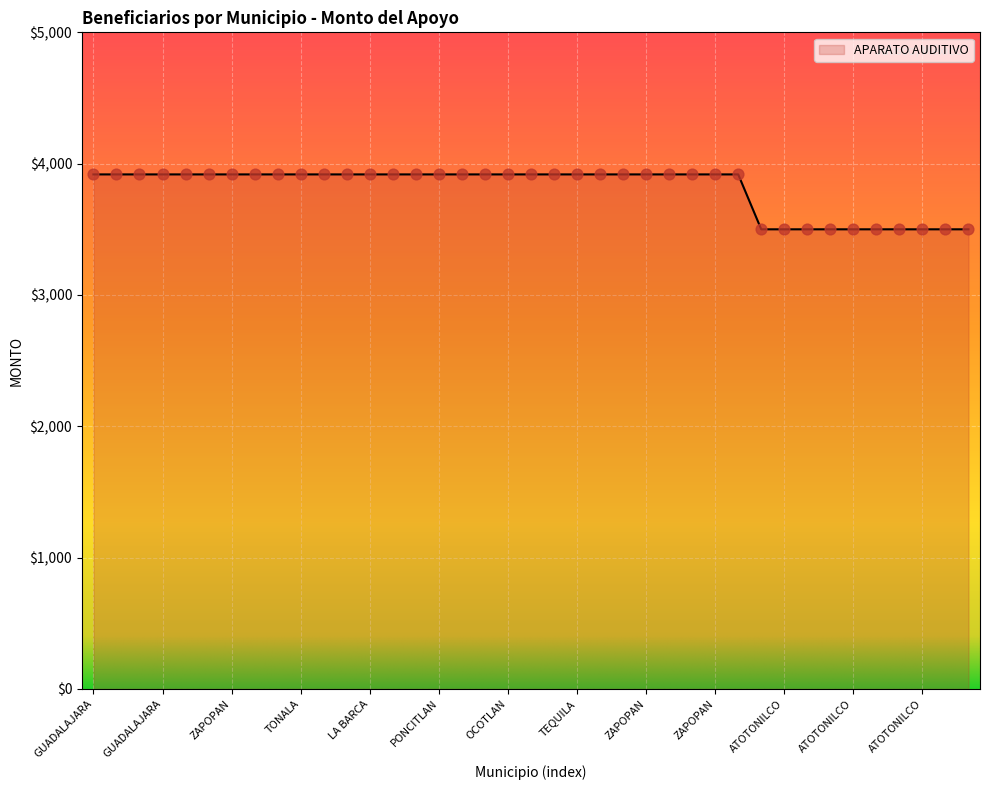

What is the difference between the maximum and minimum values?

418.1